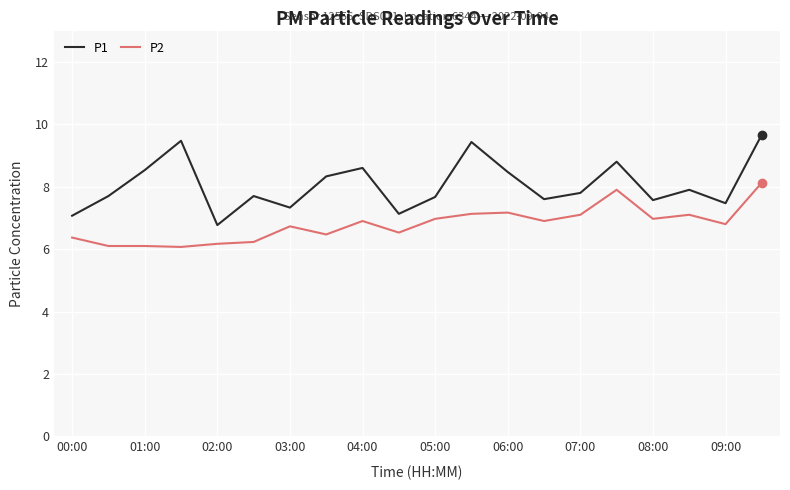

Which series has the widest spread of values?

P1